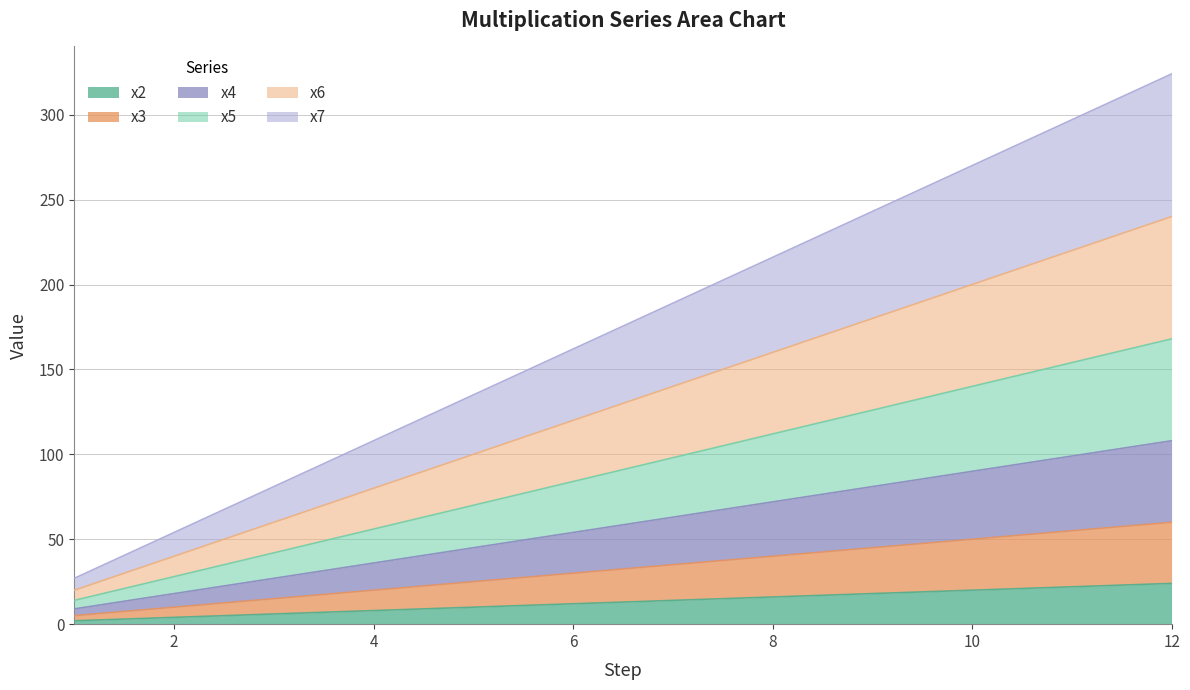

How many categories are shown in the chart?

12